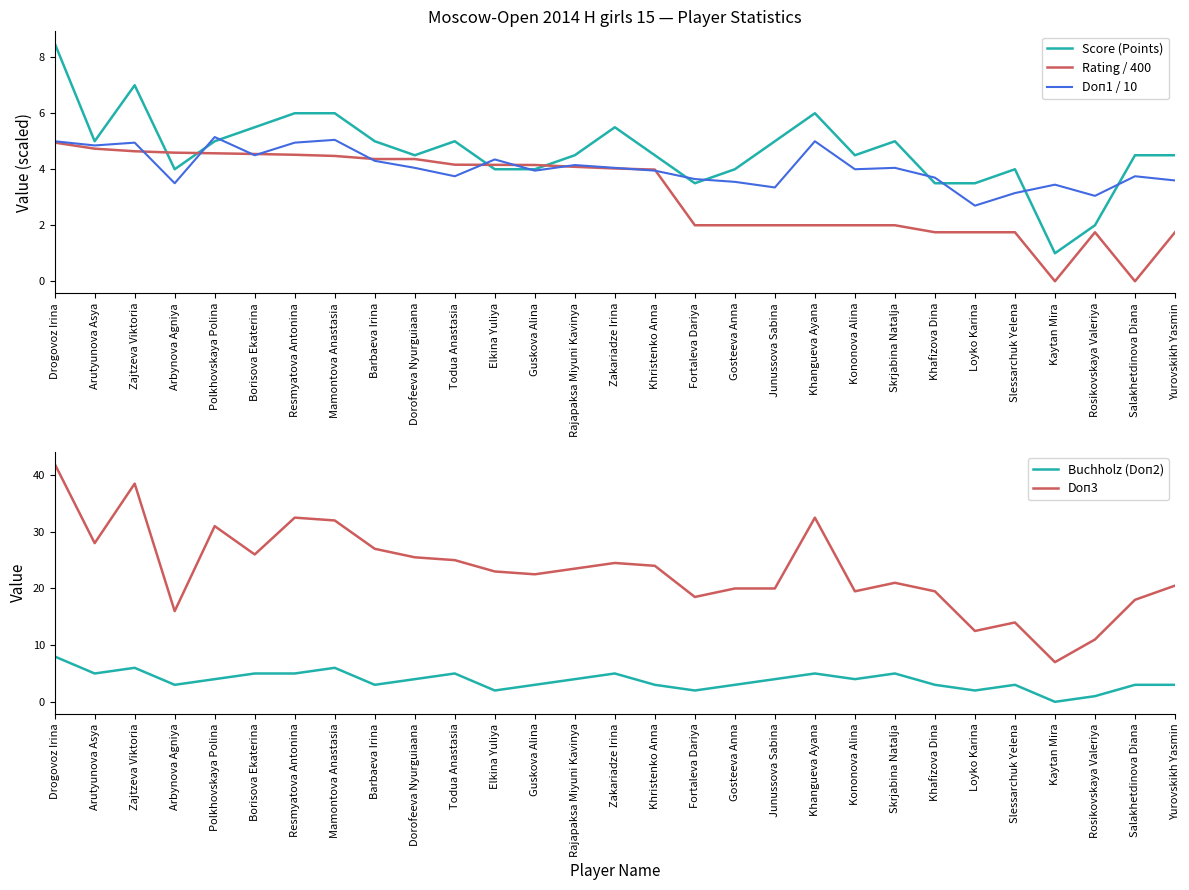

How many data points in Doп1 / 10 are less than 4?

14